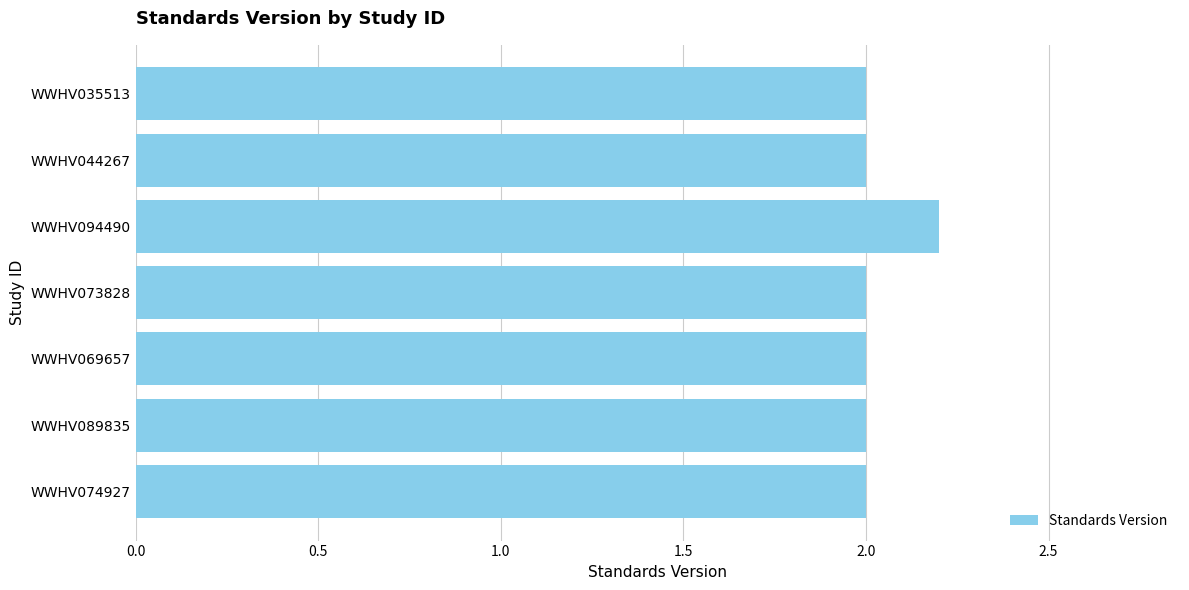

Are the bars grouped side by side (vs. stacked)?

No